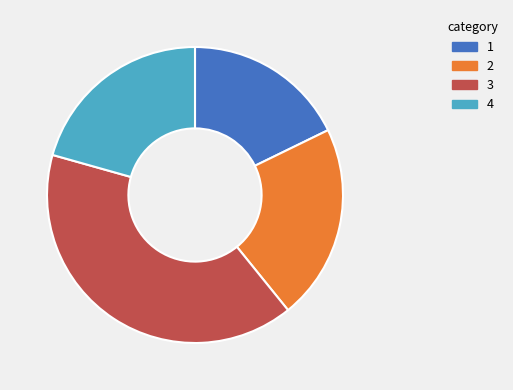

Rank the categories by value from highest to lowest.

3, 2, 4, 1